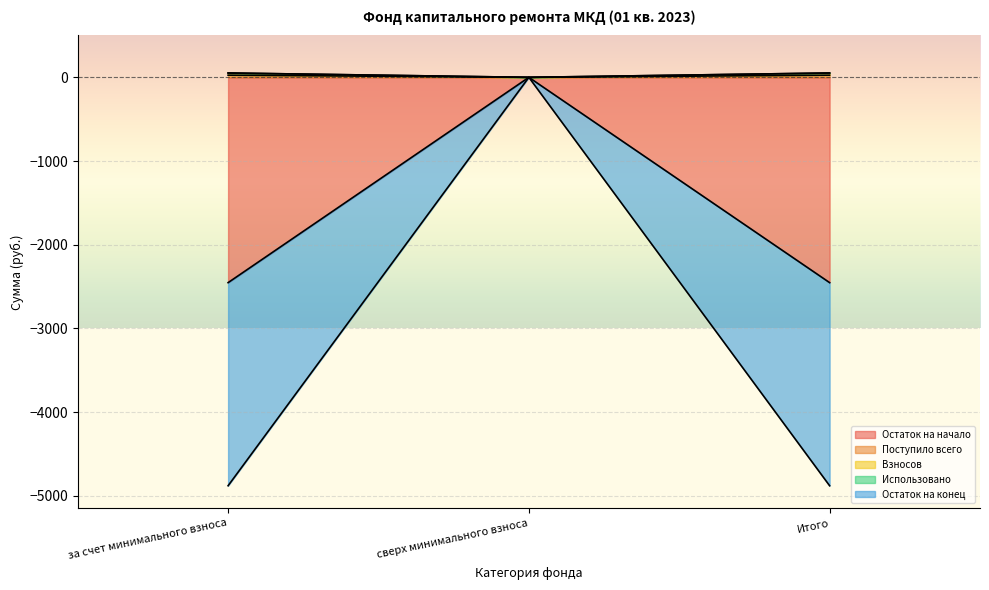

Which category has the highest value in the Остаток на начало series?

сверх минимального взноса